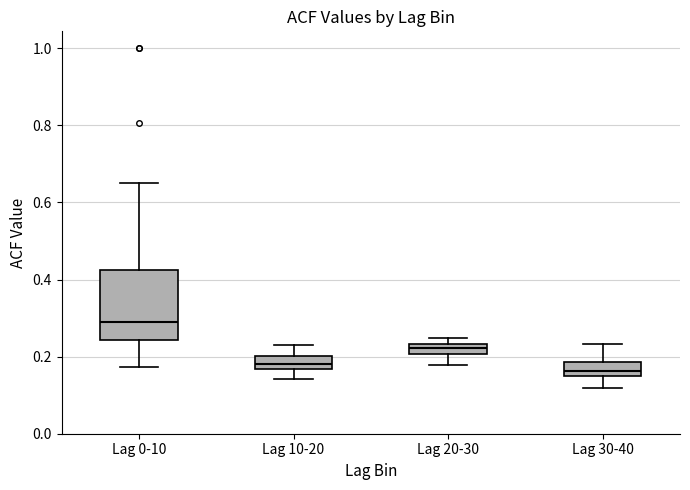

Where does the upper whisker of the box for Lag 10-20 end on the y-axis? The values are not printed on the chart, so give them approximately, as read against the axis.

0.22